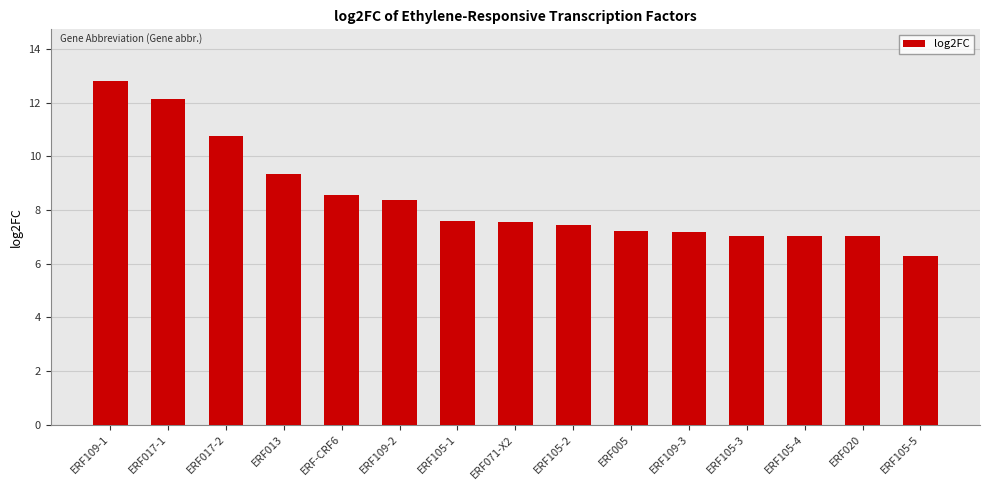

Which has a higher value, ERF017-2 or ERF105-3?

ERF017-2